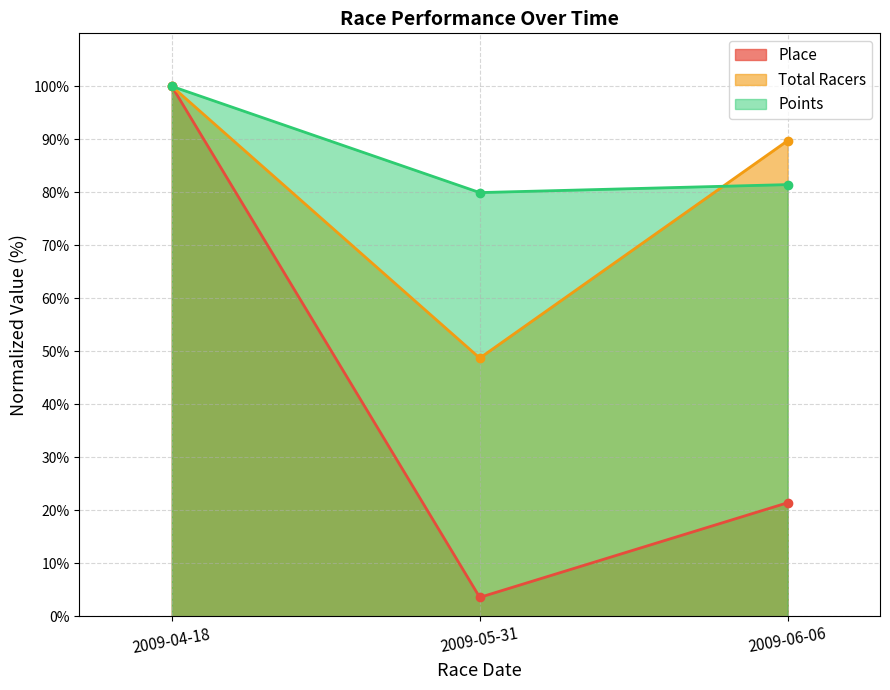

How many distinct data groups are displayed?

3